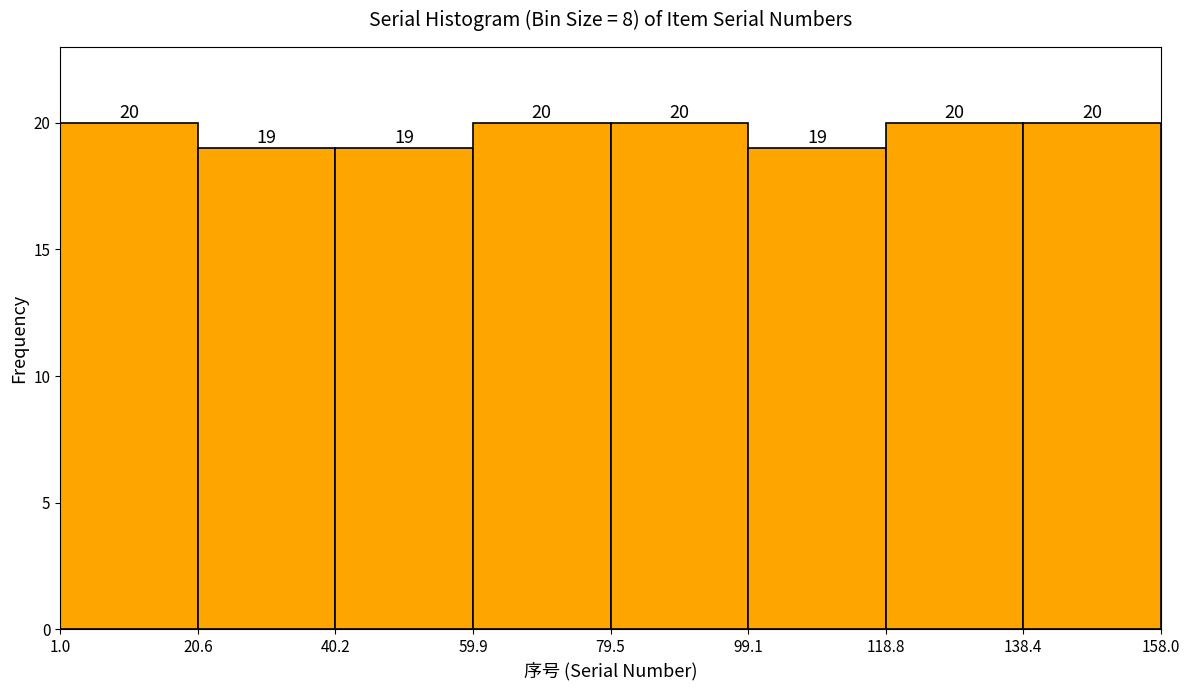

Reading left to right, list every bar in this chart as the range it spans on the x-axis followed by its height.

1.0 to 20.6: 20
20.6 to 40.2: 19
40.2 to 59.9: 19
59.9 to 79.5: 20
79.5 to 99.1: 20
99.1 to 118.8: 19
118.8 to 138.4: 20
138.4 to 158.0: 20